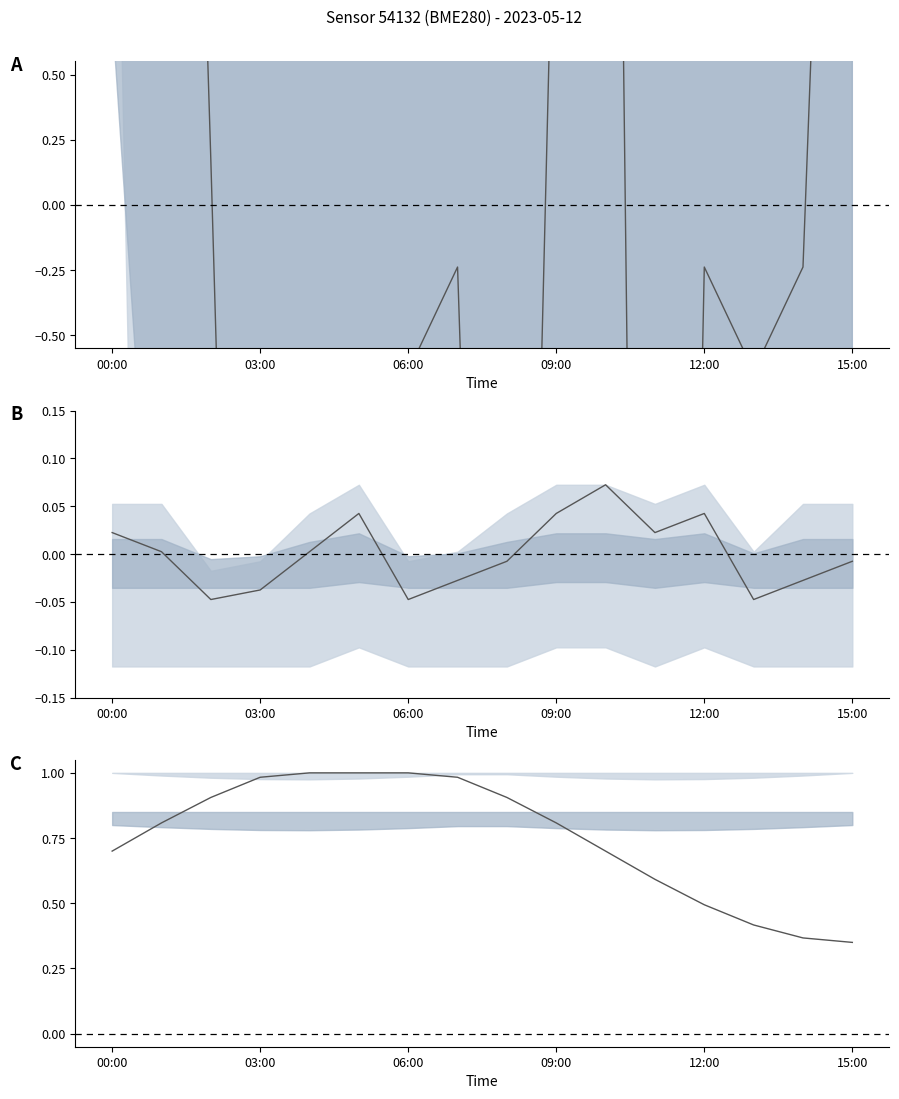

How many lines are shown in the chart?

3